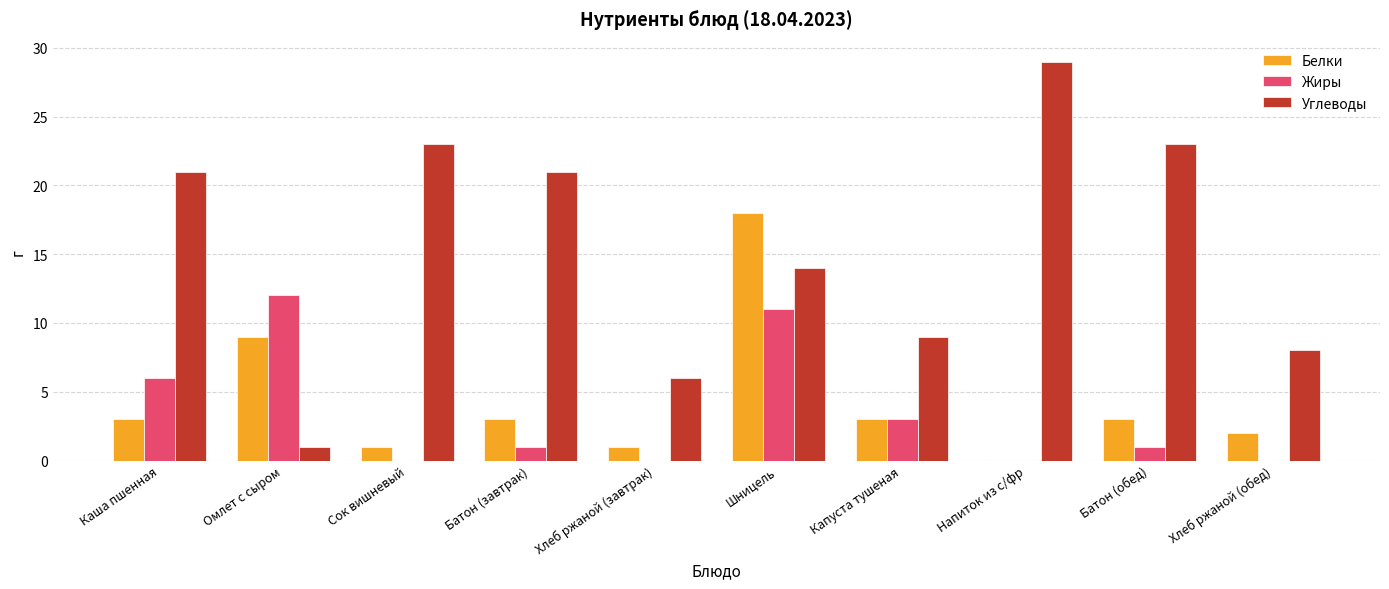

Is it true that Белки equals 3 at Батон (завтрак)?

True